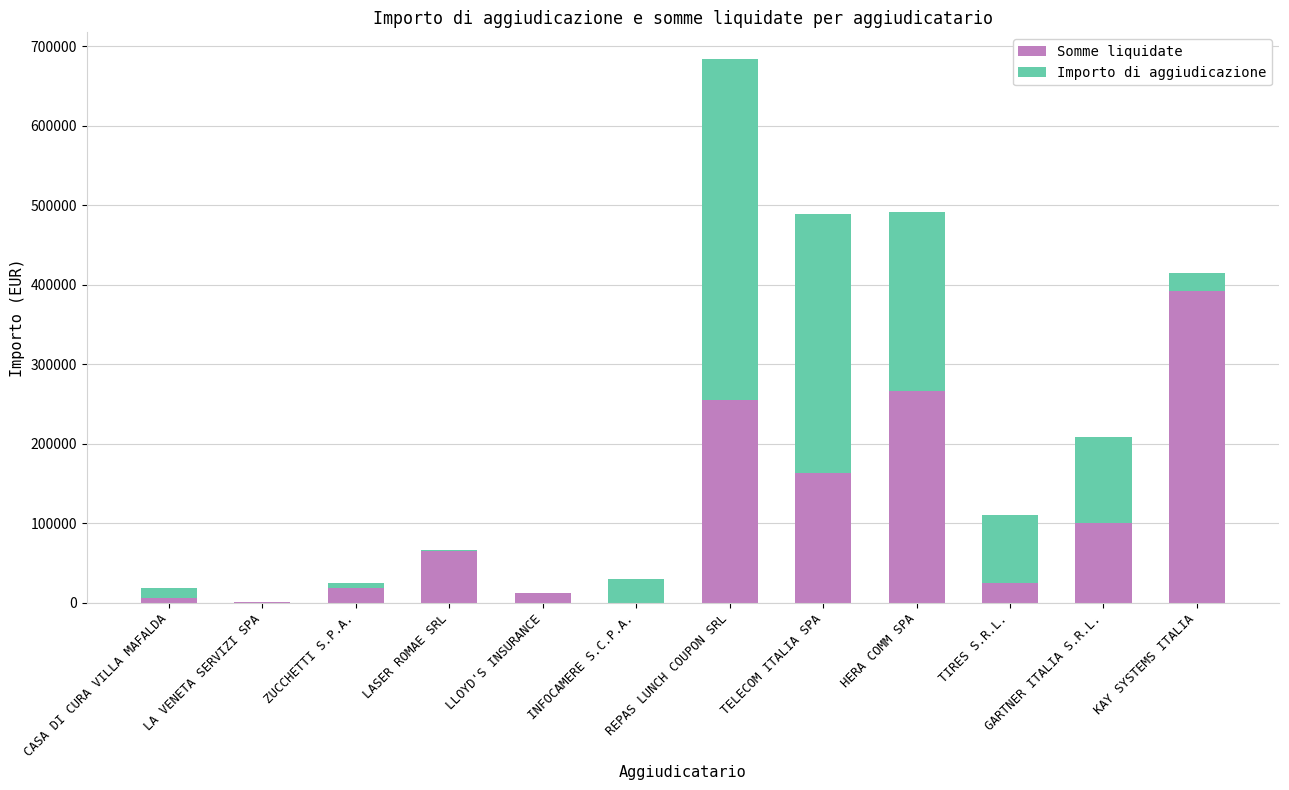

What is the total value across all series at REPAS LUNCH COUPON SRL?

683280.0